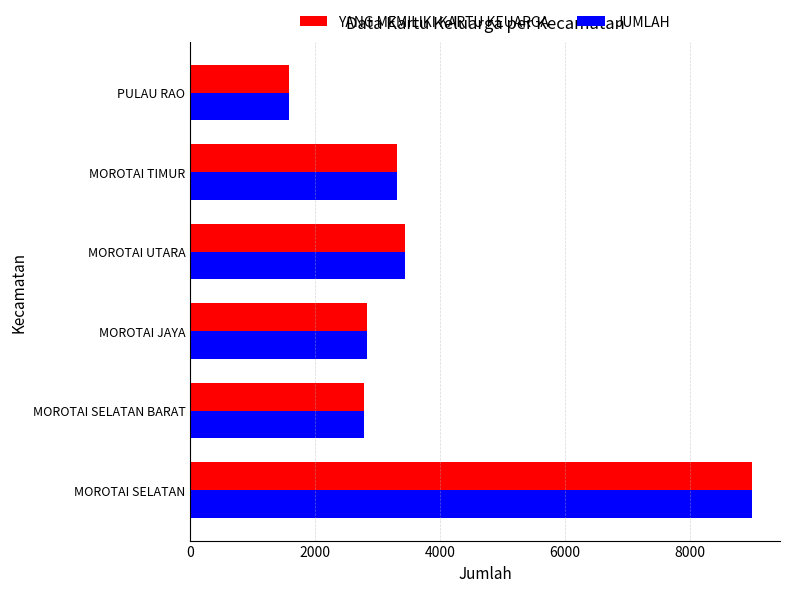

At which label does YANG MEMILIKI KARTU KEUARGA reach its minimum?

PULAU RAO